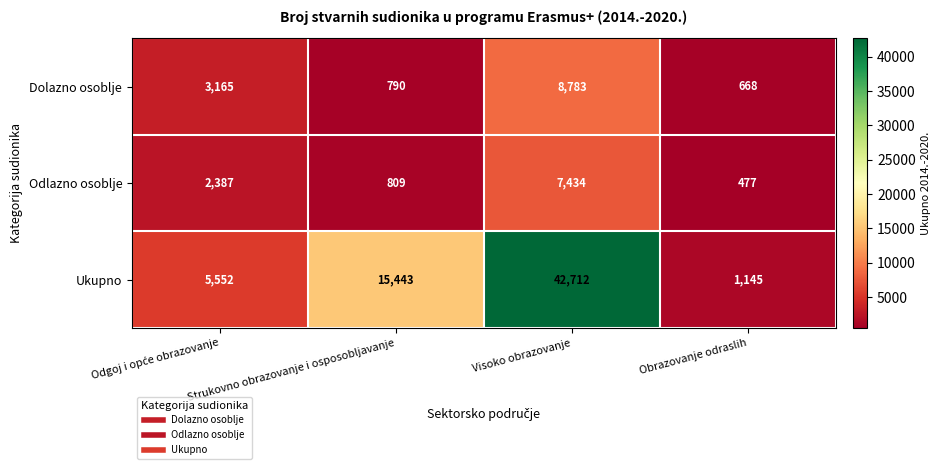

Which series changed the most between Strukovno obrazovanje i osposobljavanje and Visoko obrazovanje?

Ukupno